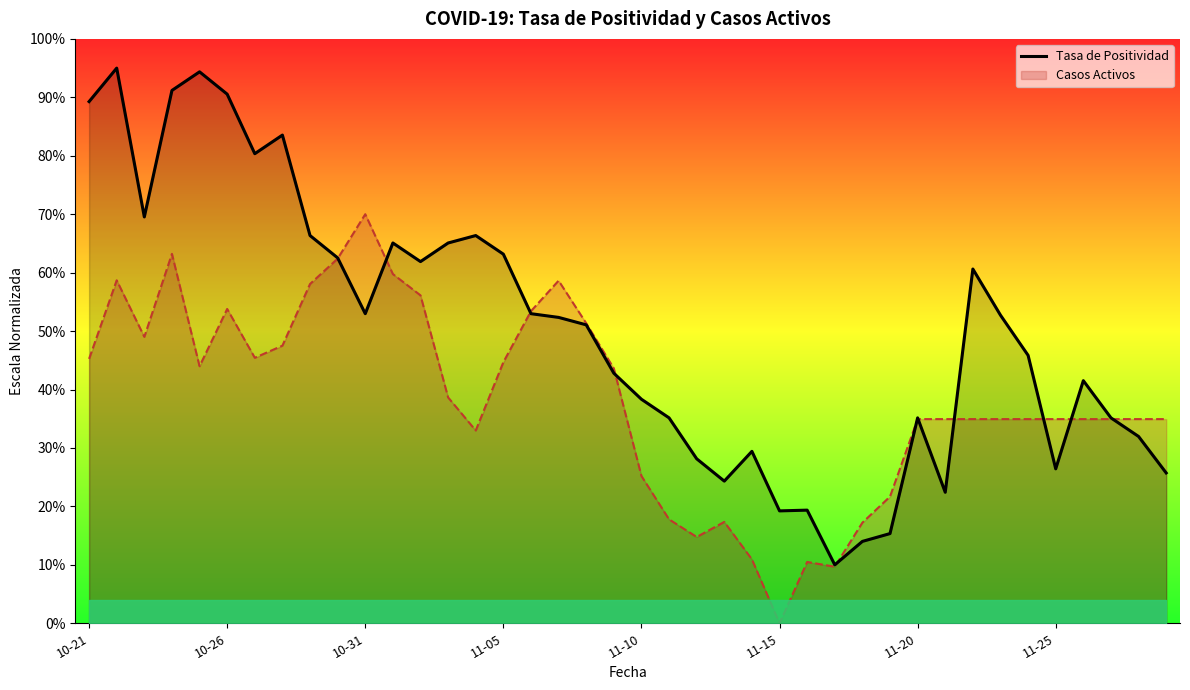

Which has a higher value, 11-05 or 11-20?

11-05